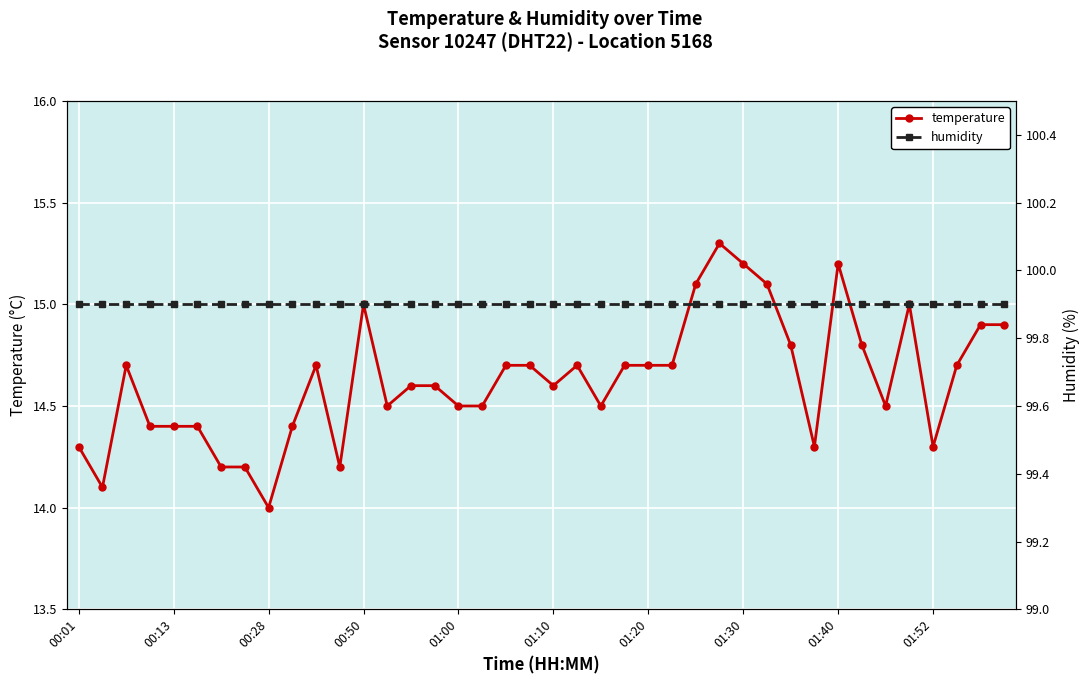

Which has a higher value, 28 or 39?

28